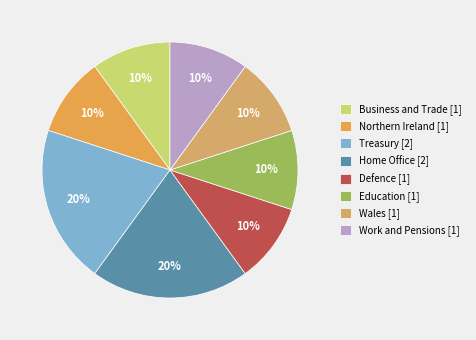

Which slice is the largest?

Home Office